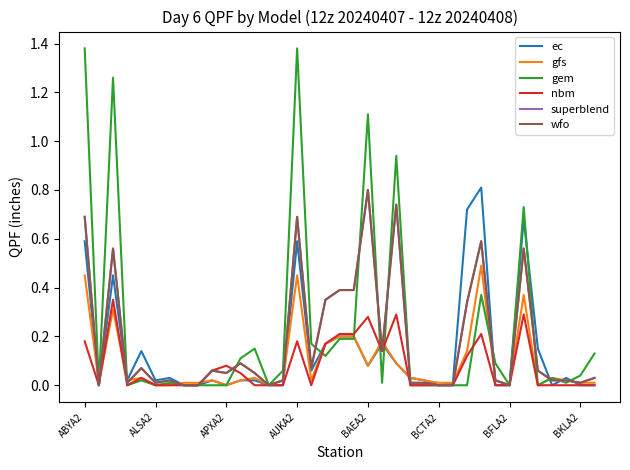

What is the highest value of the superblend series?

0.8